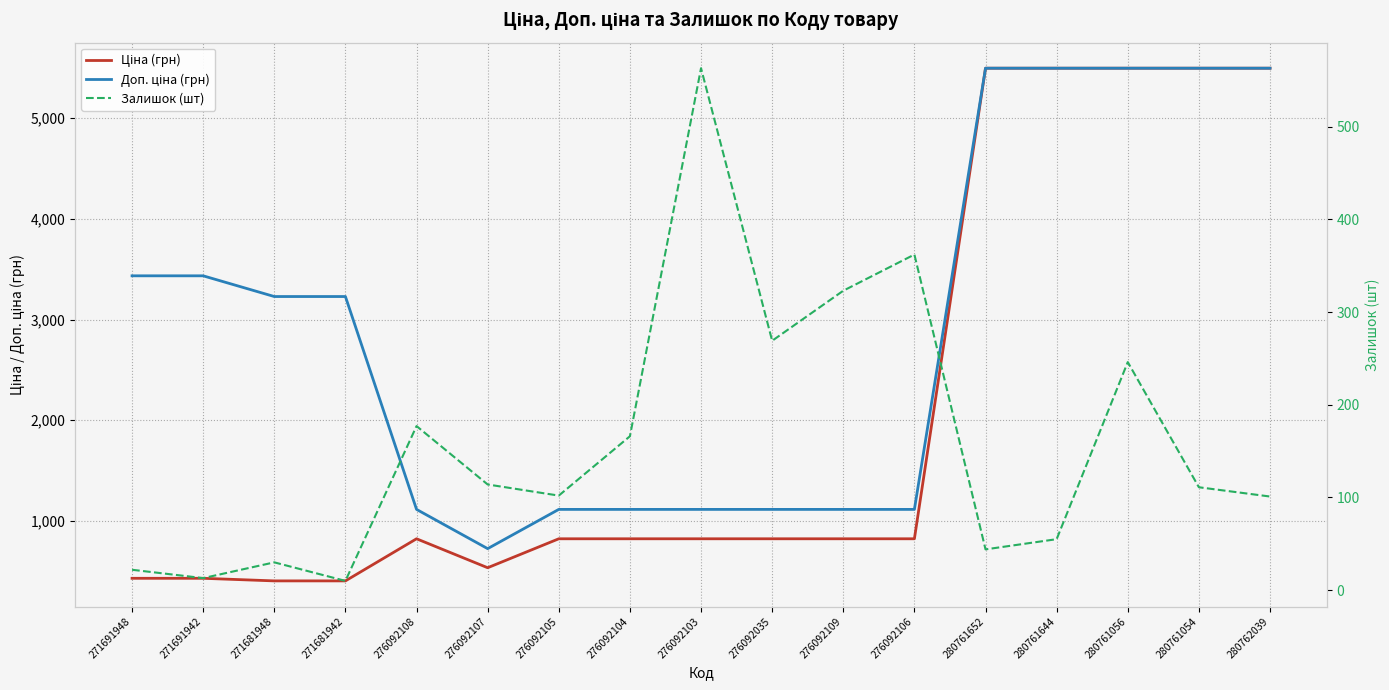

List the series in order of their overall mean, highest first.

Доп. ціна (грн), Ціна (грн), Залишок (шт)